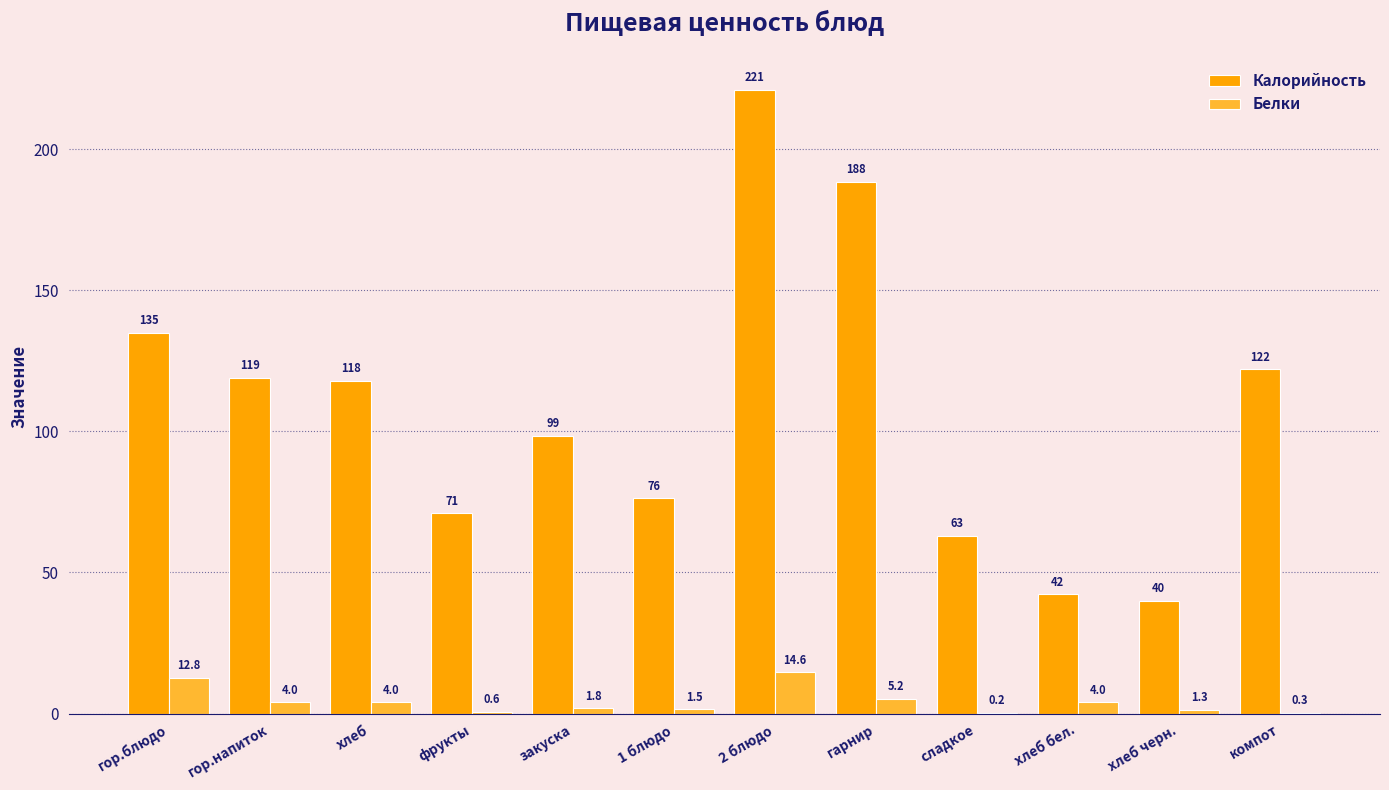

What is the greatest value displayed?

221.0